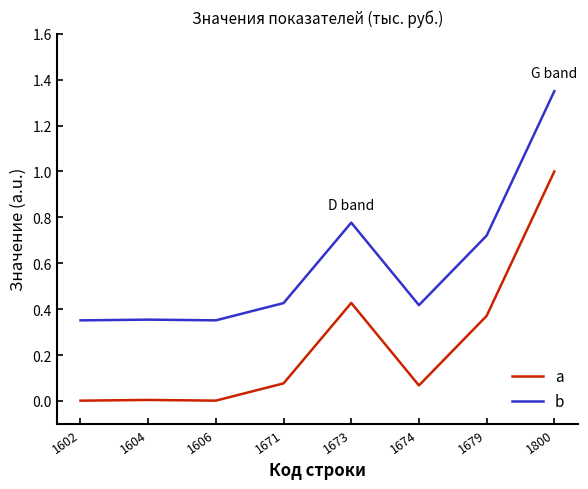

At which category does the chart reach its peak across all series?

1800